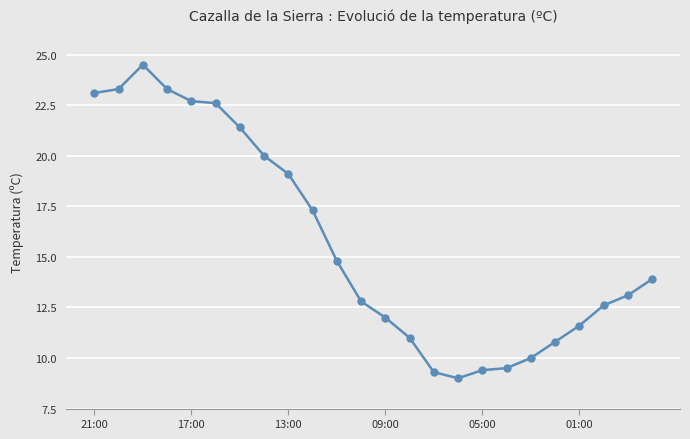

What is the value of the 9th point from the left?

19.1